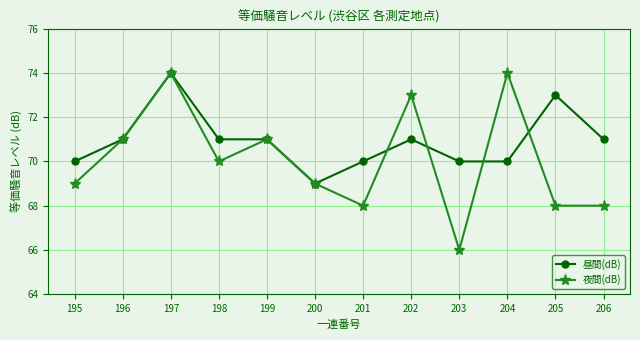

At which category does 昼間(dB) reach its first local peak?

197